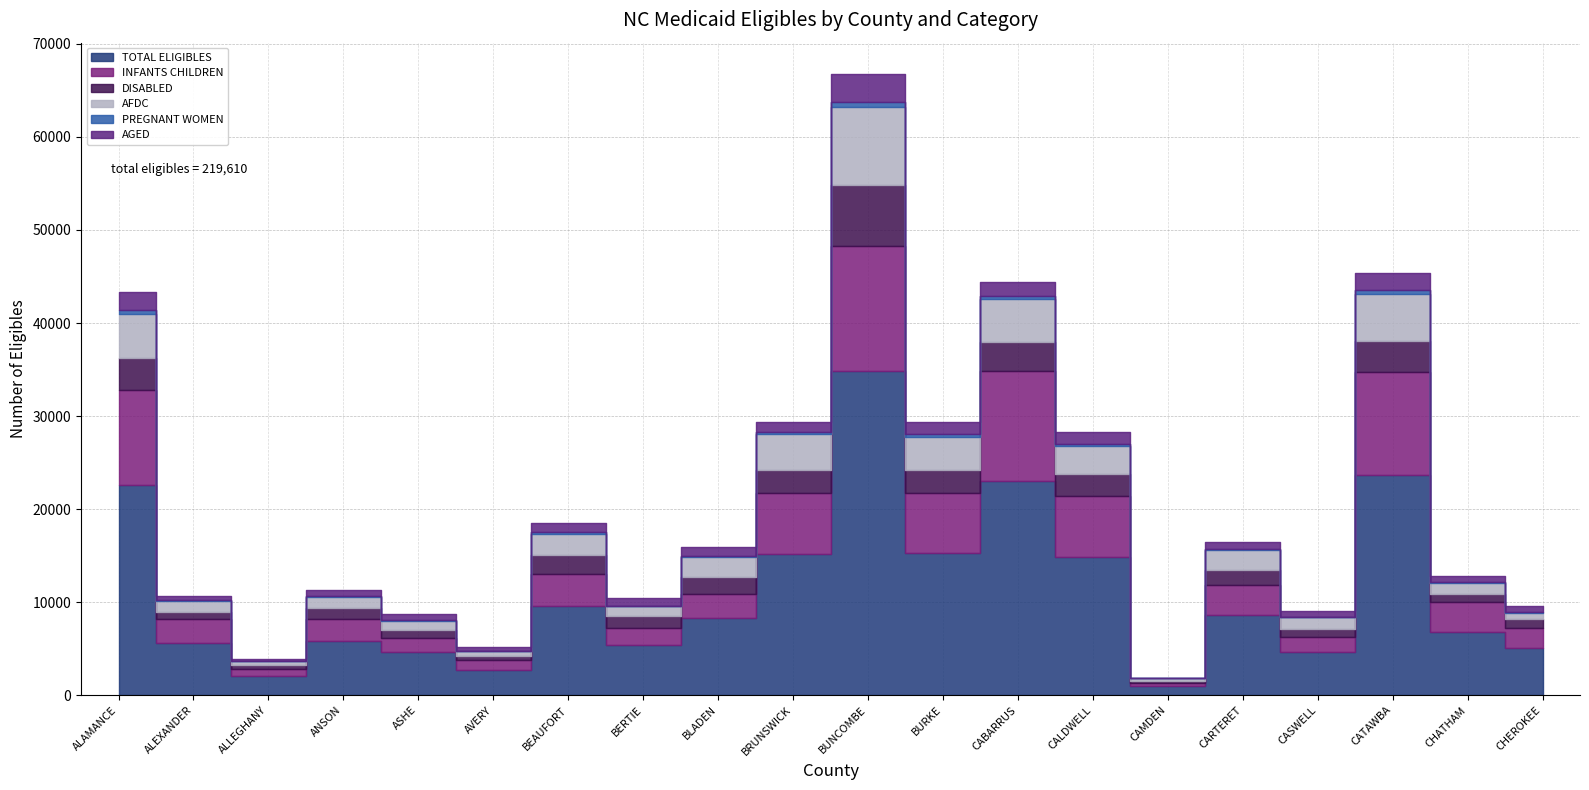

Does the chart have visible grid lines?

Yes